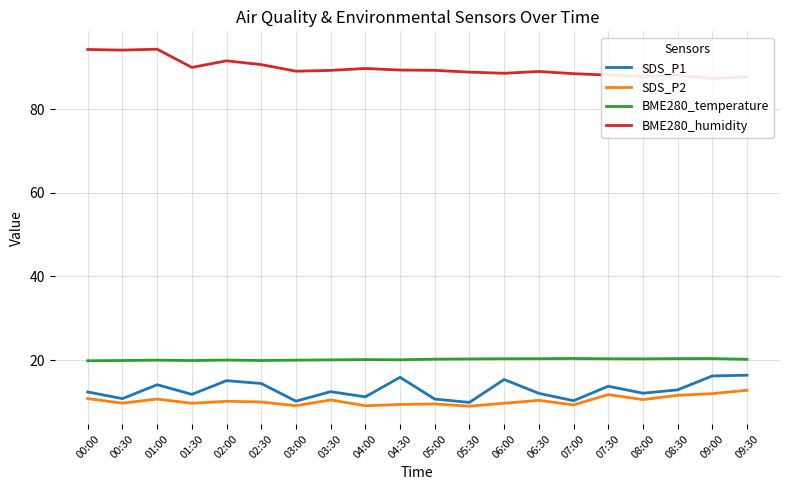

In BME280_temperature, how many points are higher than both neighbors (excluding endpoints)?

5